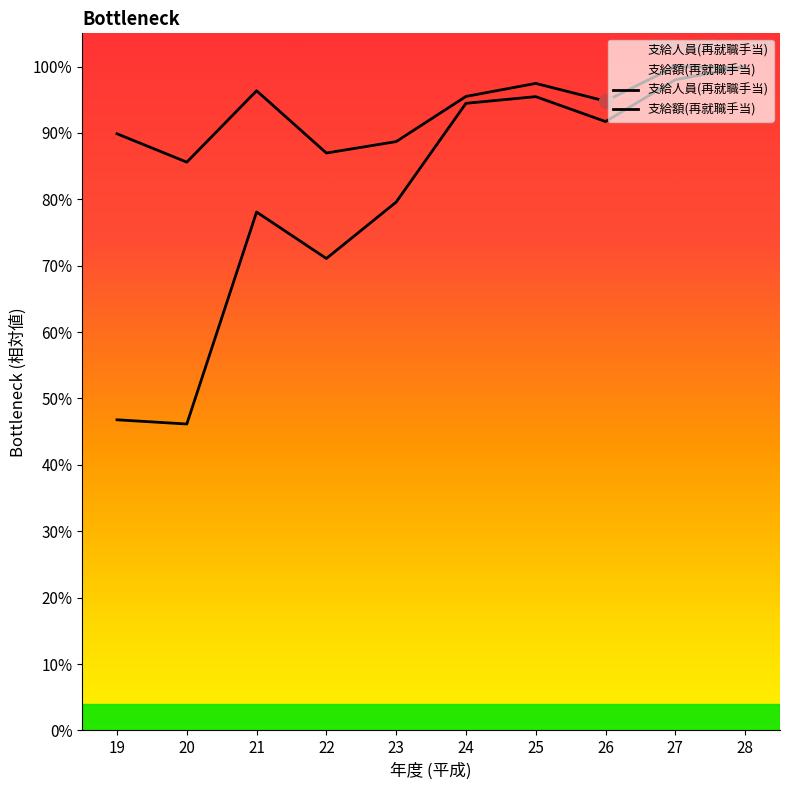

Where is the first local maximum for 支給額(再就職手当)?

21